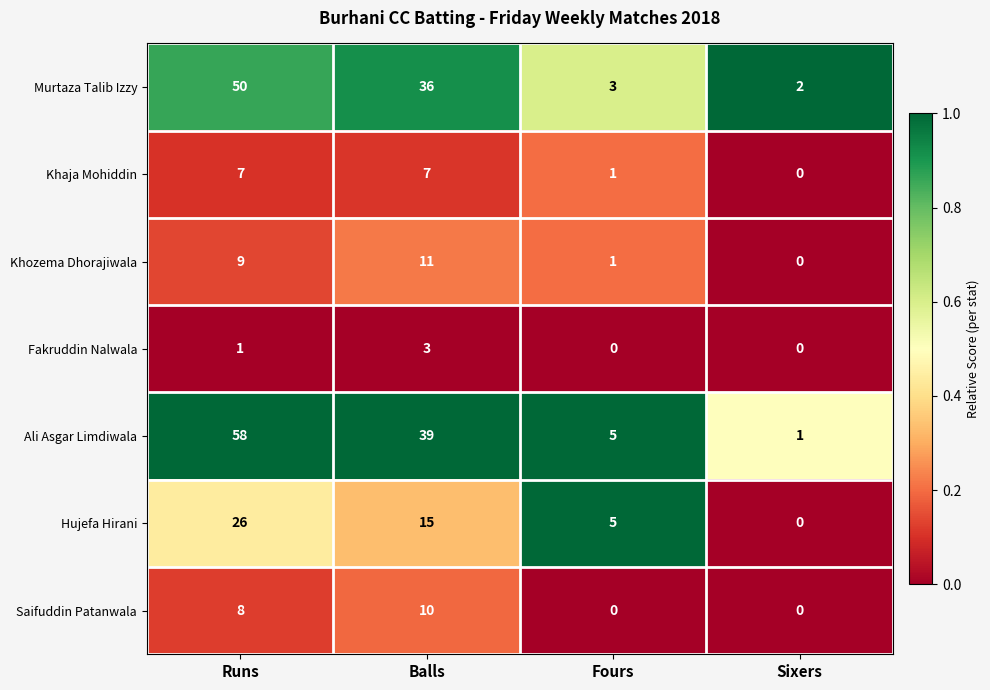

True or false: Murtaza Talib Izzy has a value of 5 at Fours.

False